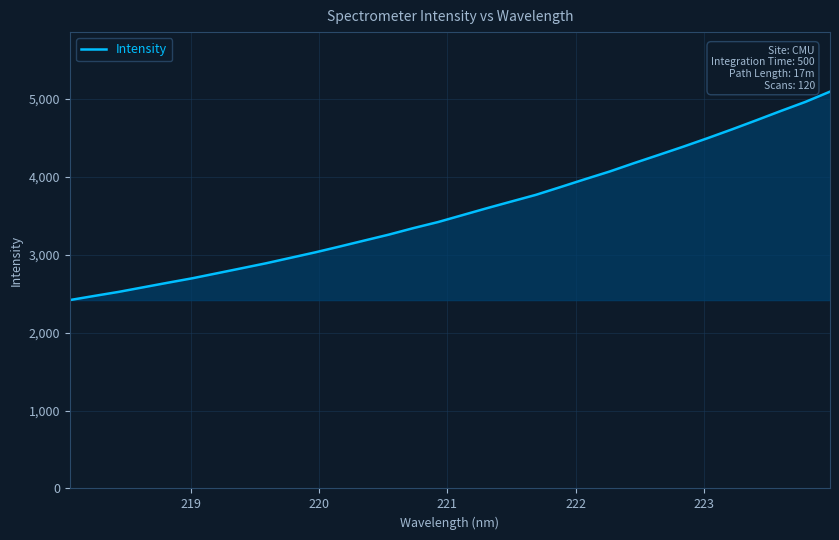

What is the greatest value displayed?

5091.8